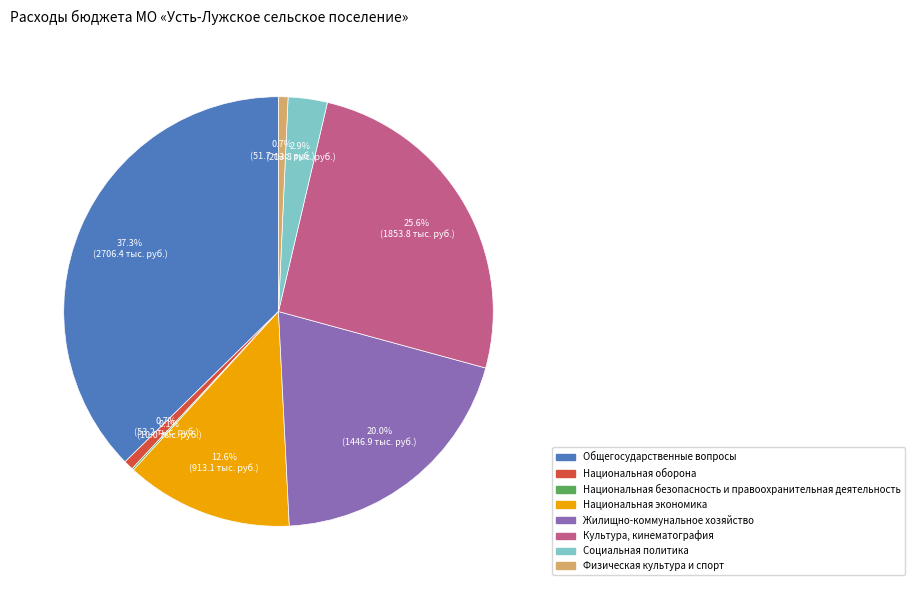

What percentage do Жилищно-коммунальное хозяйство and Социальная политика together represent?

22.9%